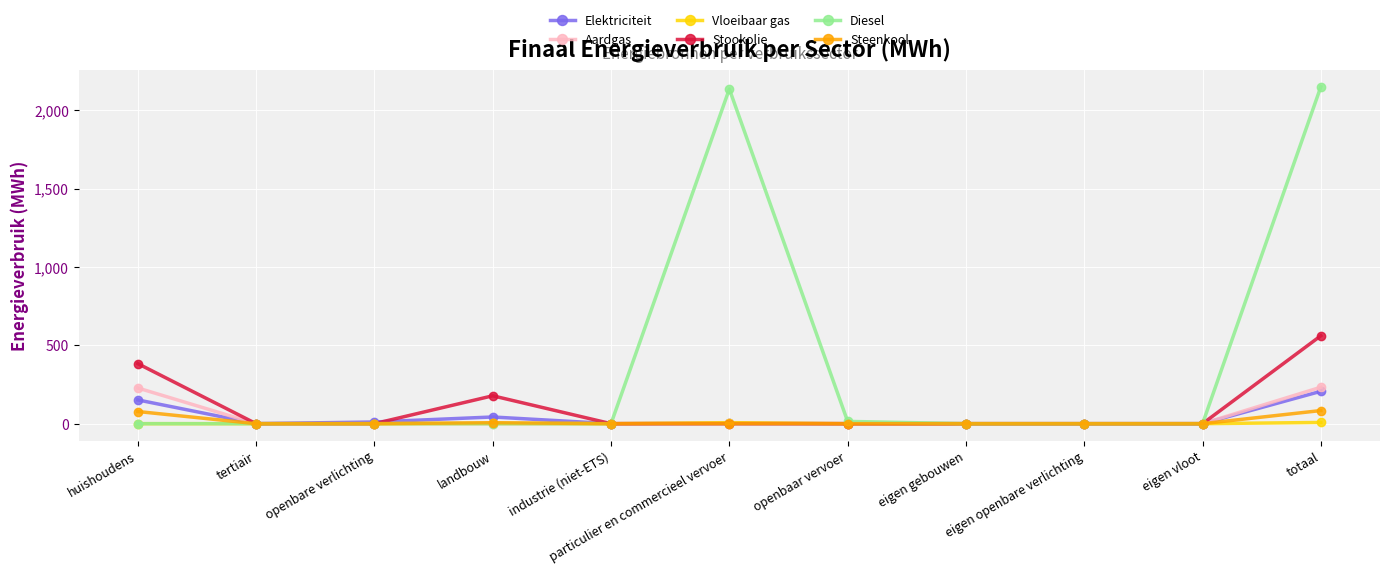

How many data points in Stookolie are above 0?

3